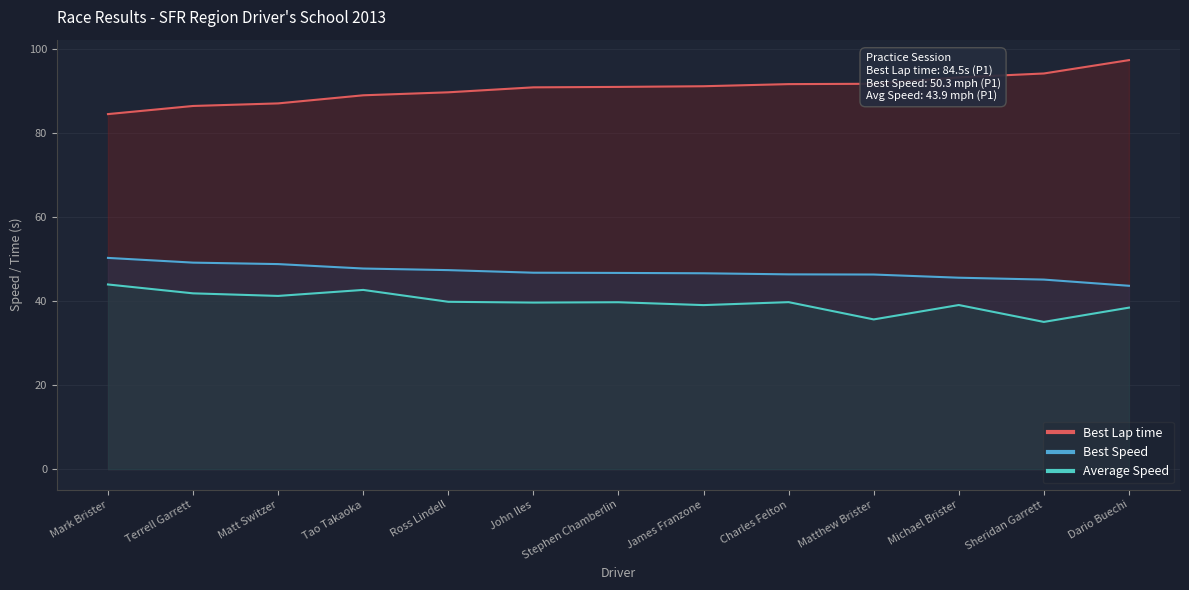

Which series changed the most between John Iles and Stephen Chamberlin?

Best Lap time